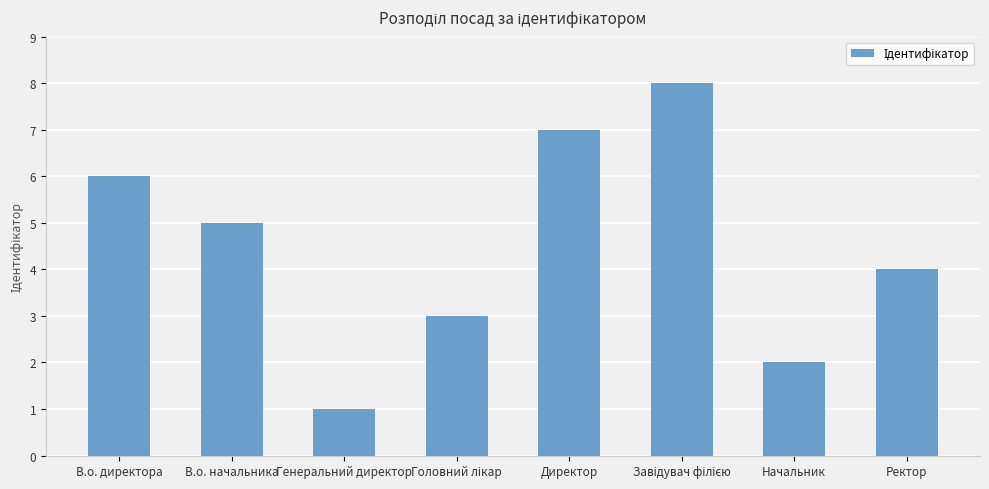

The value at Начальник is 2. True or false?

True